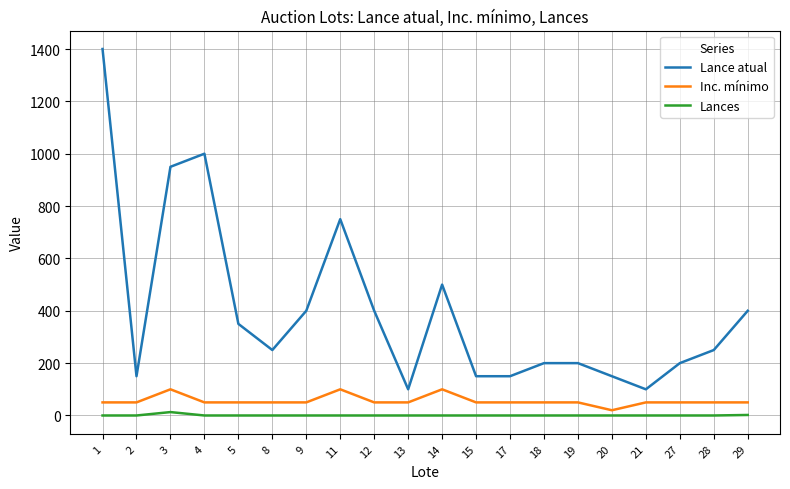

What is the approximate value of Inc. mínimo at 18, to the nearest 10?

50